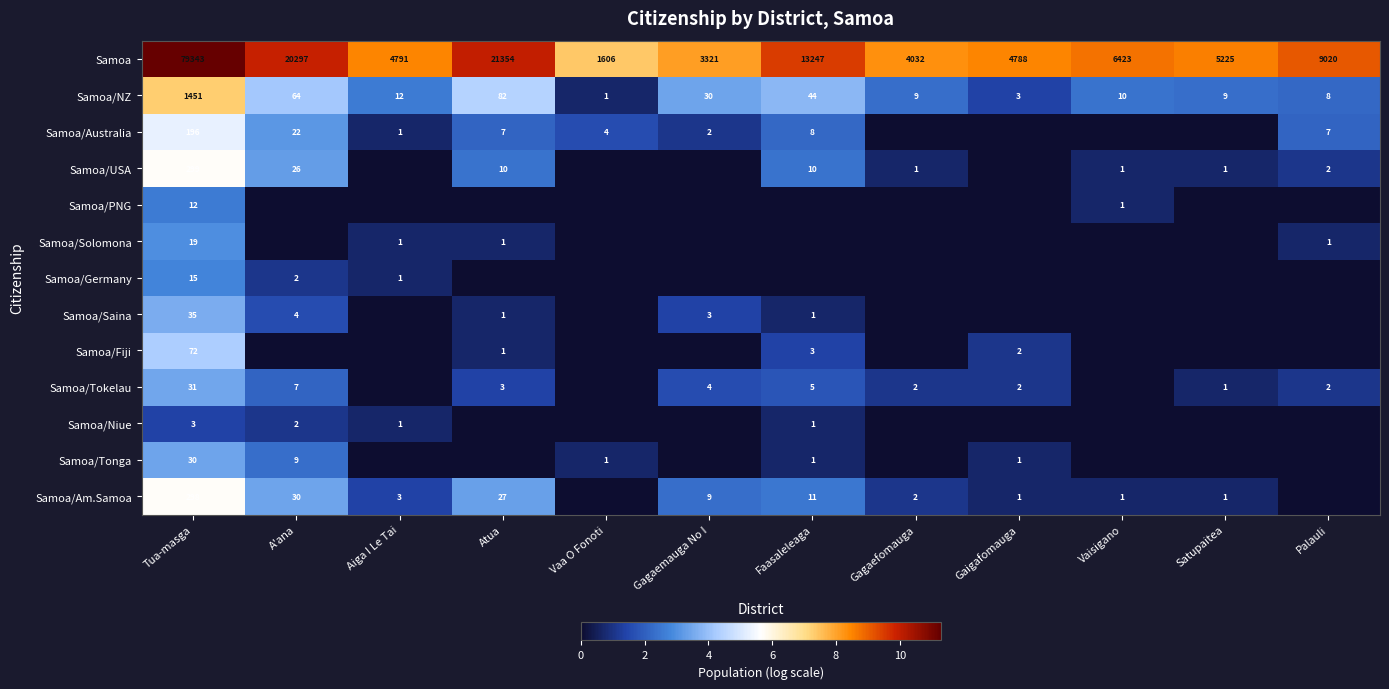

True or false: Samoa has a value of 5225 at Satupaitea.

True